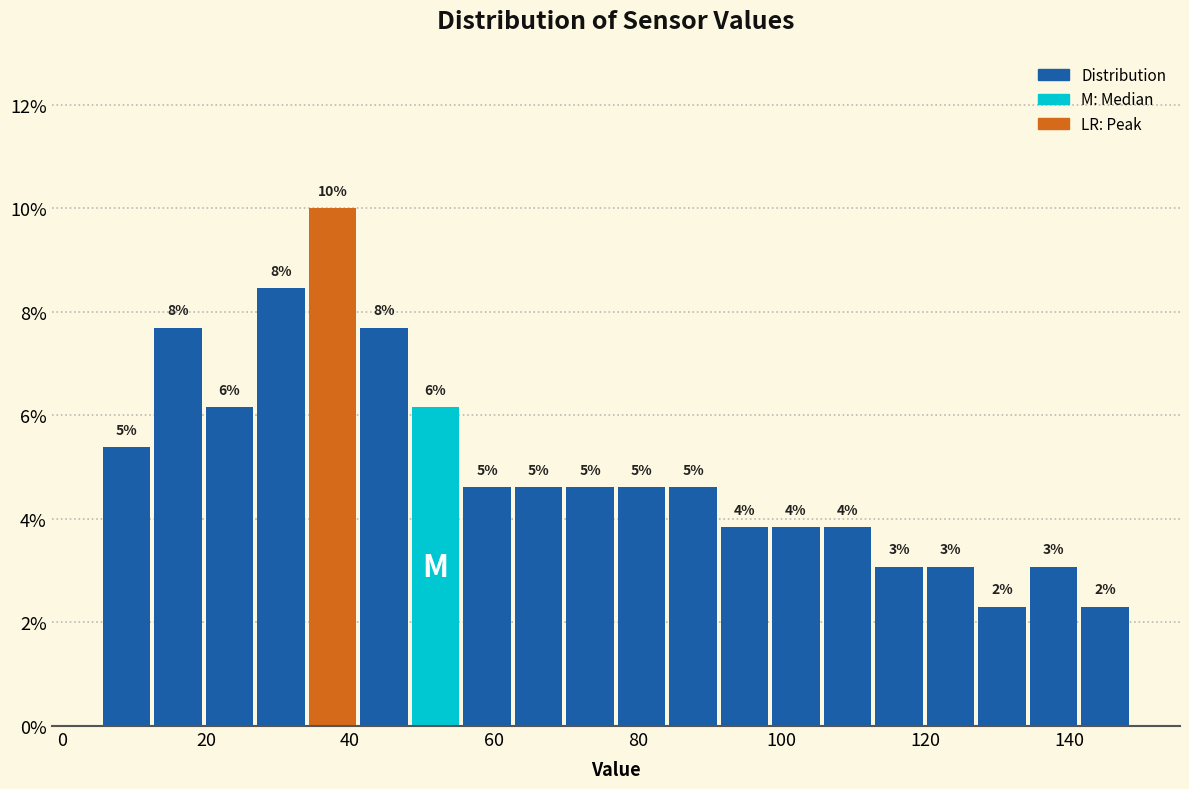

Read against the x-axis, roughly where is the centre of the tallest bar?

38